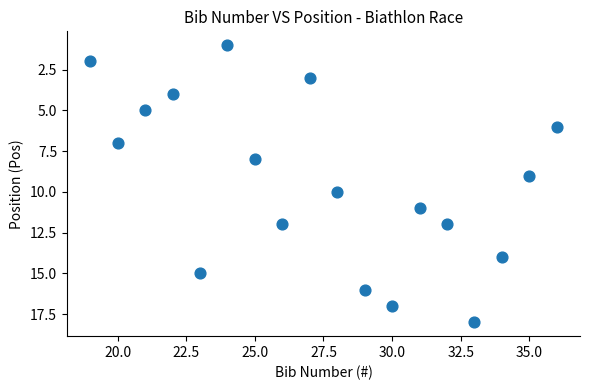

What is the range of X values (max minus min)?

17